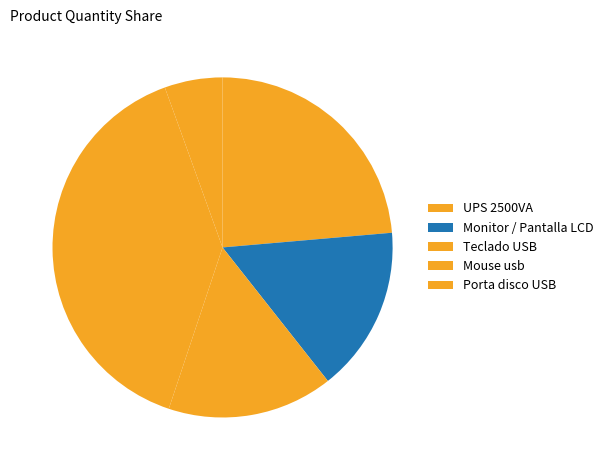

Does Monitor / Pantalla LCD represent more than half of the total?

No